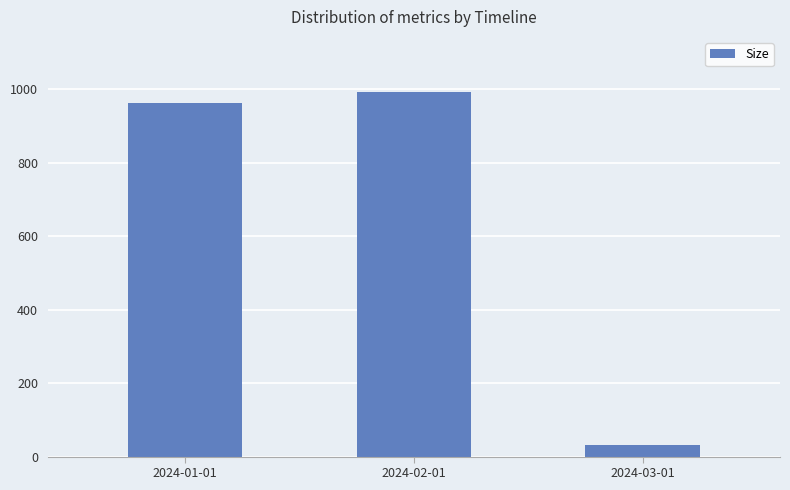

True or false: the data shows 210 at 2024-02-01.

False